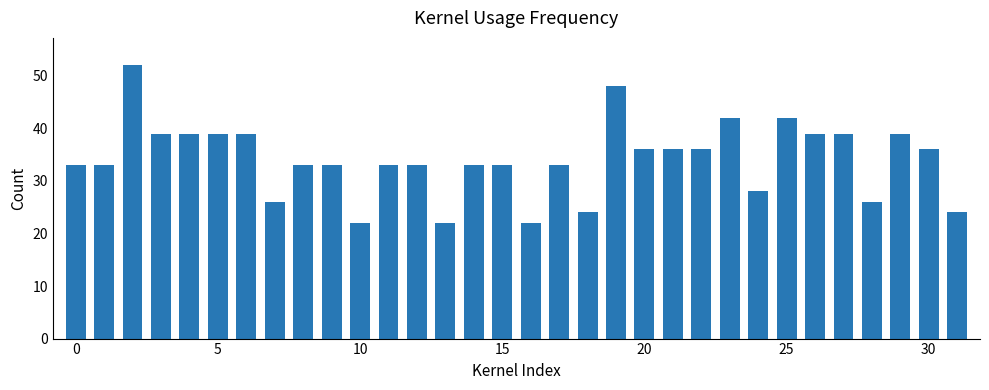

How many bars are there in total?

32